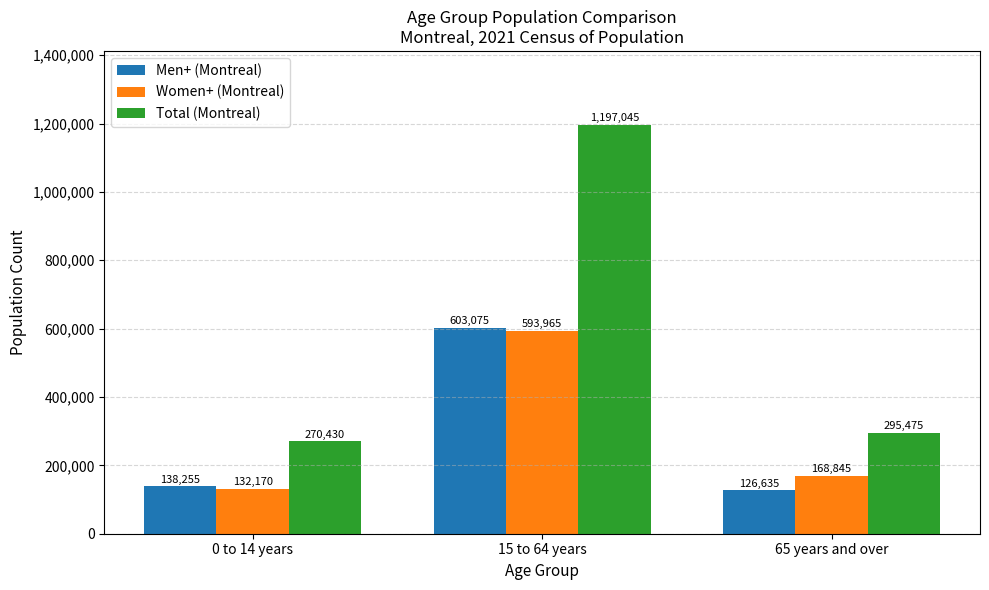

Which category has the lowest value in the Total (Montreal) series?

0 to 14 years